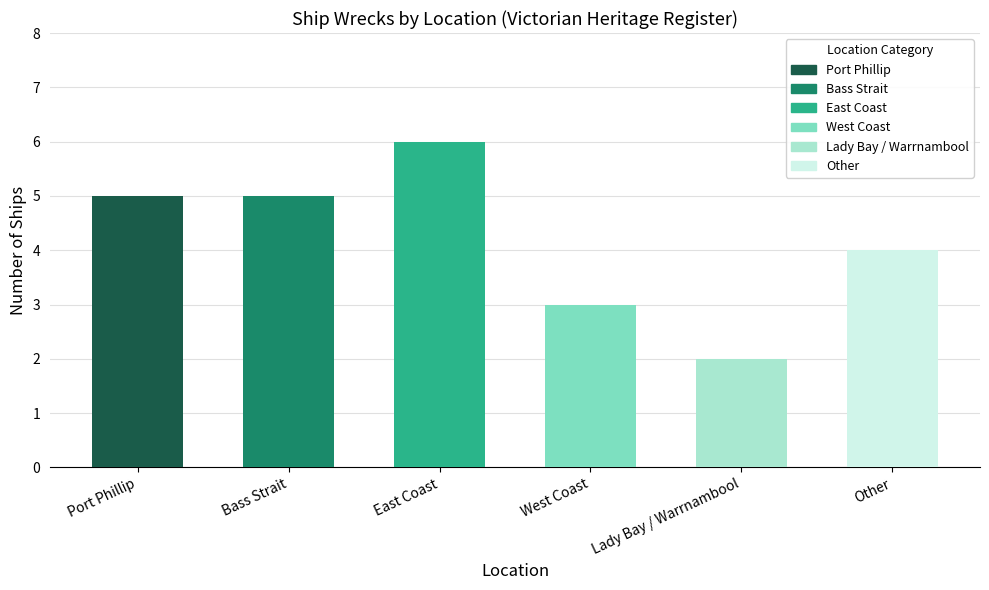

What is the average value?

4